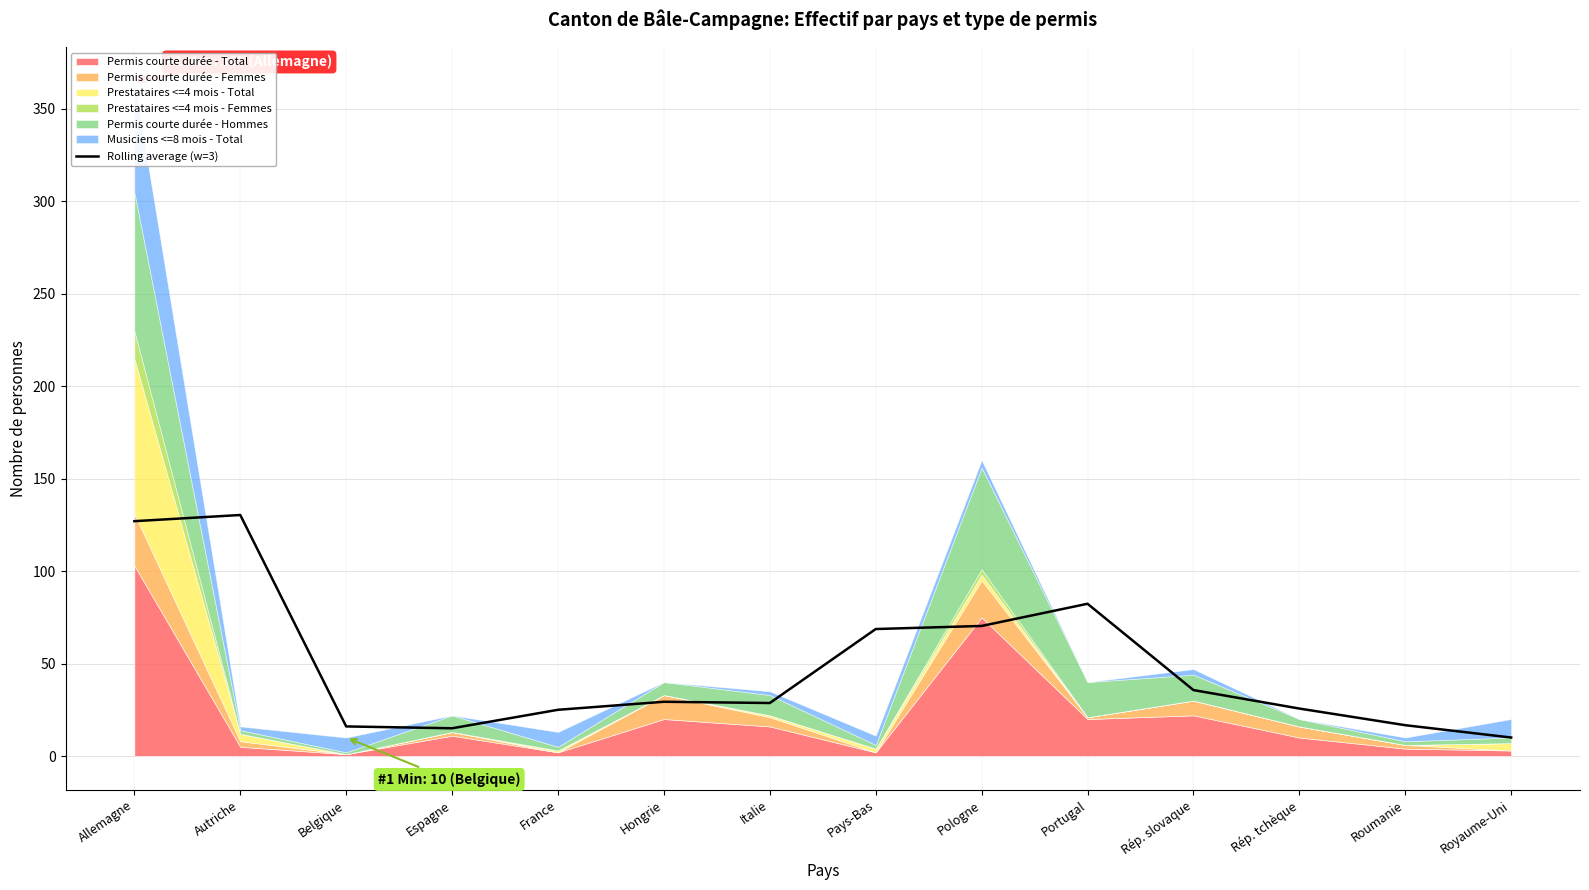

Does the chart have visible grid lines?

Yes